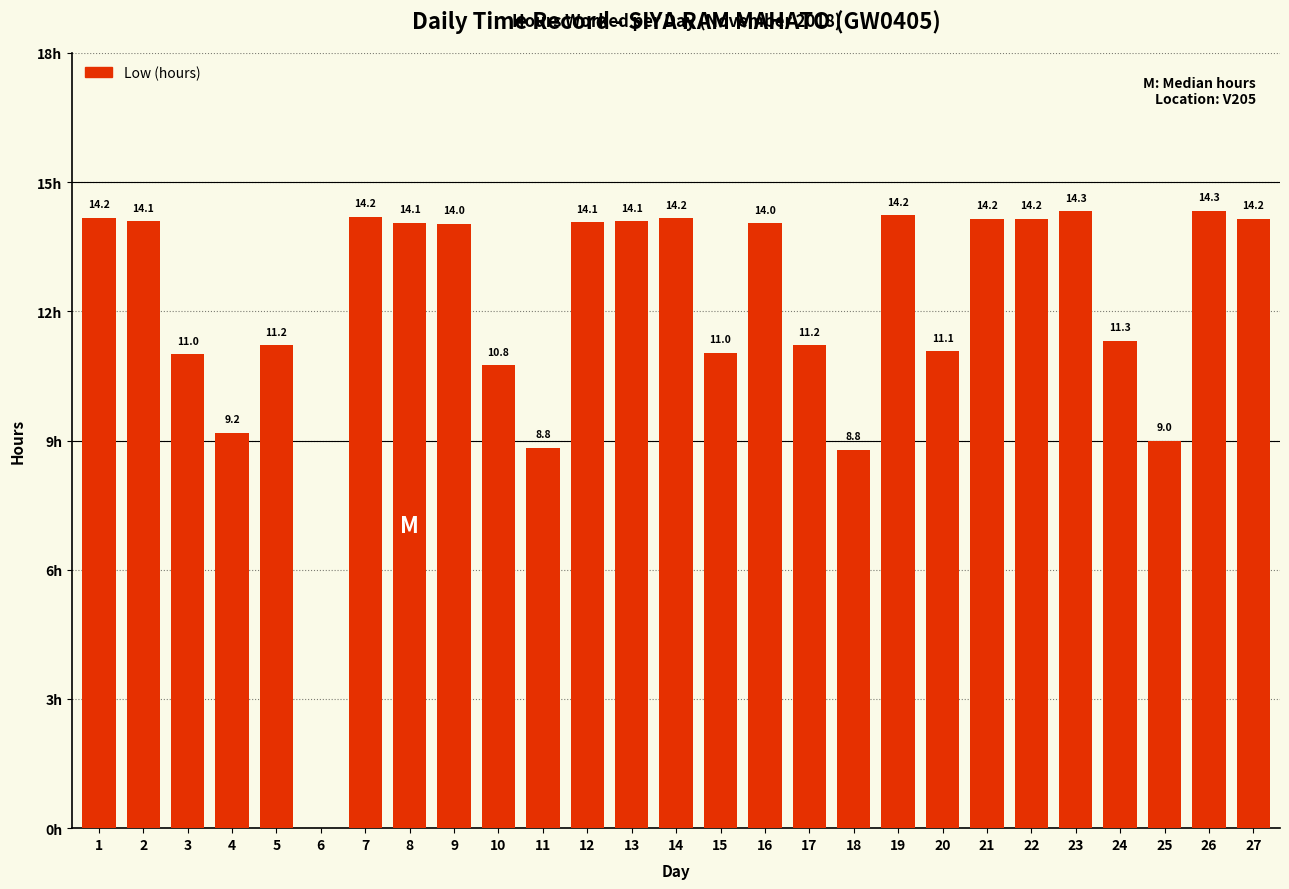

Are the bars horizontal?

No